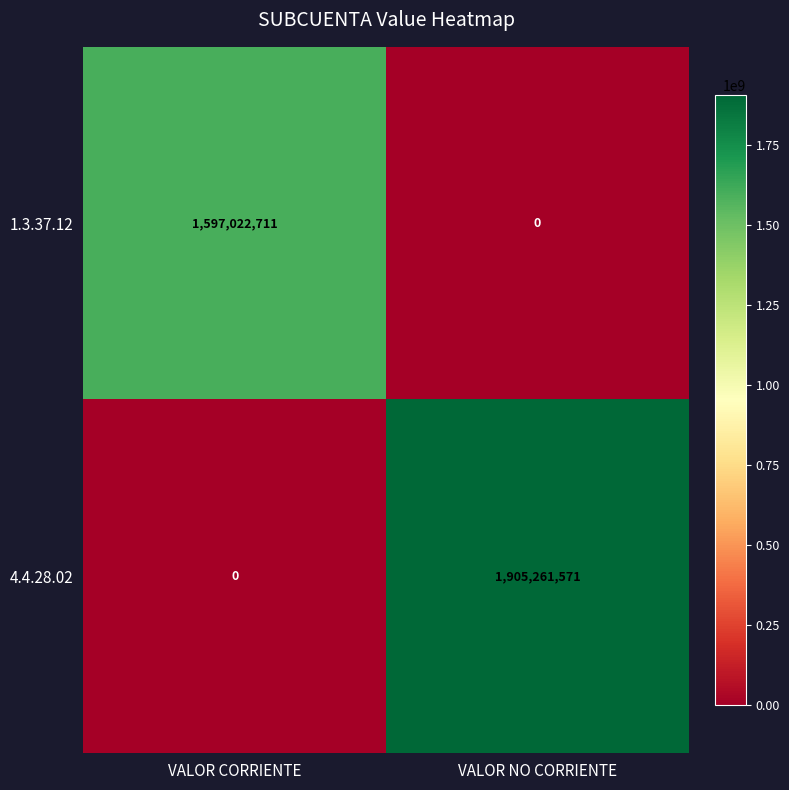

What is the difference between the 4.4.28.02 values at VALOR CORRIENTE and VALOR NO CORRIENTE?

1905261571